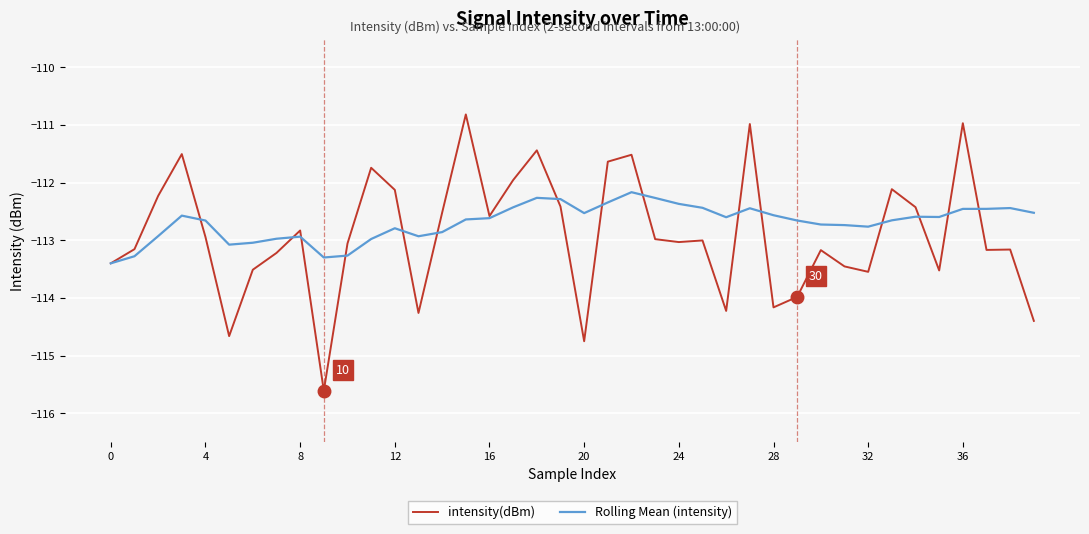

True or false: intensity(dBm) has more than 0 points higher than both neighbors.

True